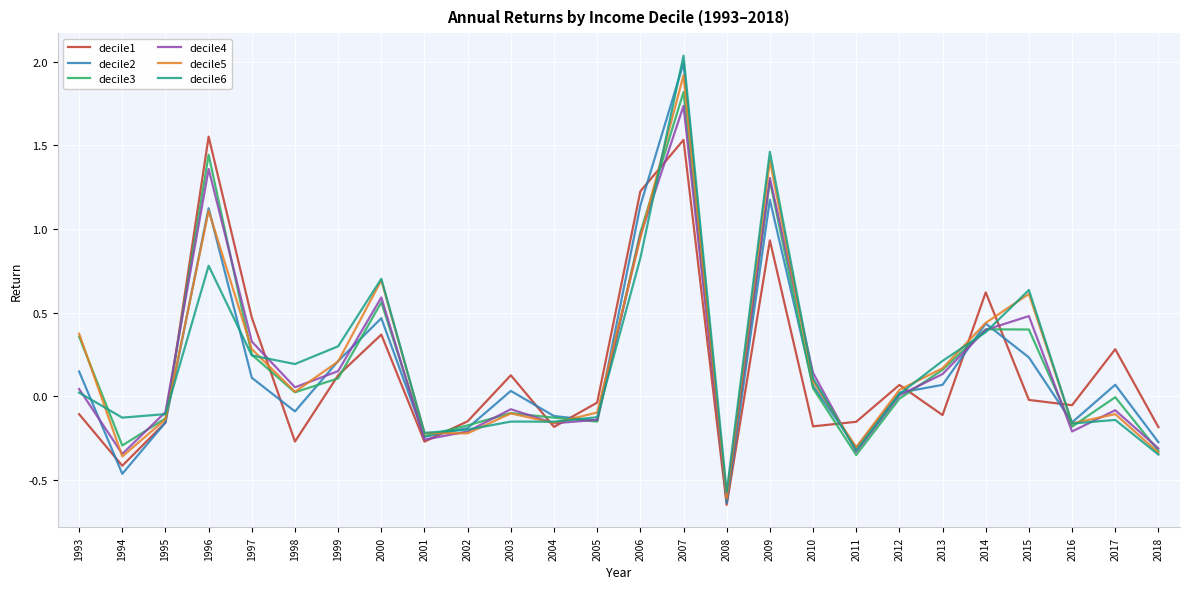

At which category is the sum across all series the highest?

2007